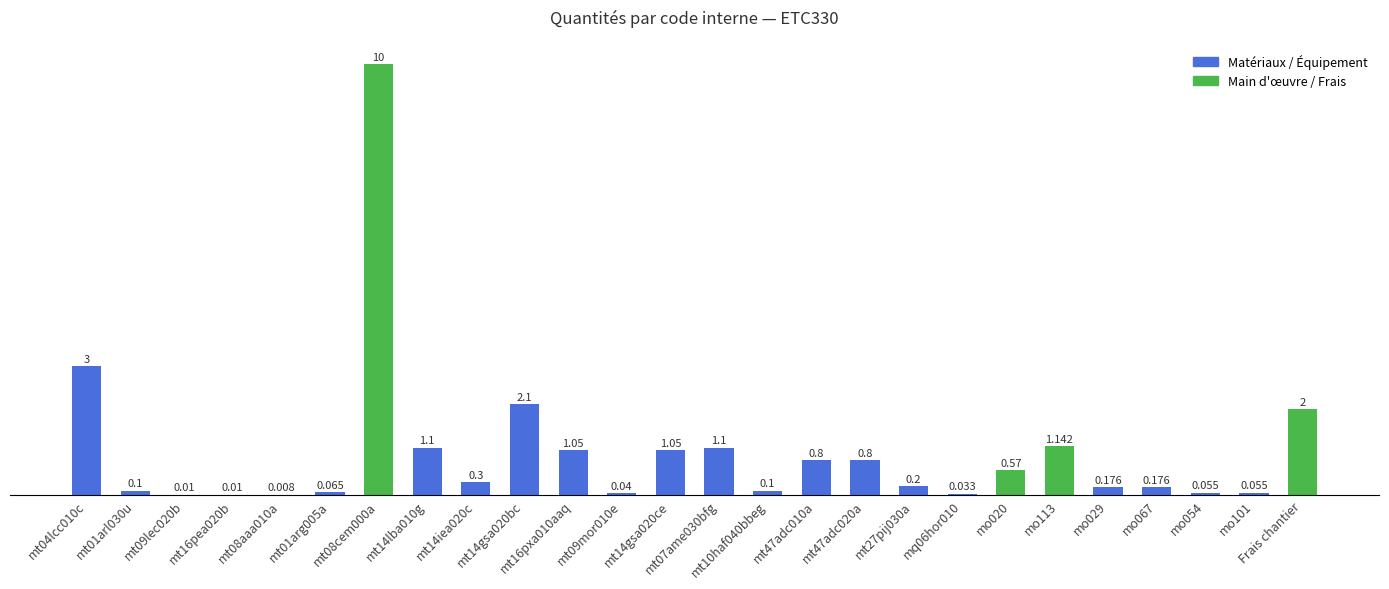

How many data points does each series have?

26